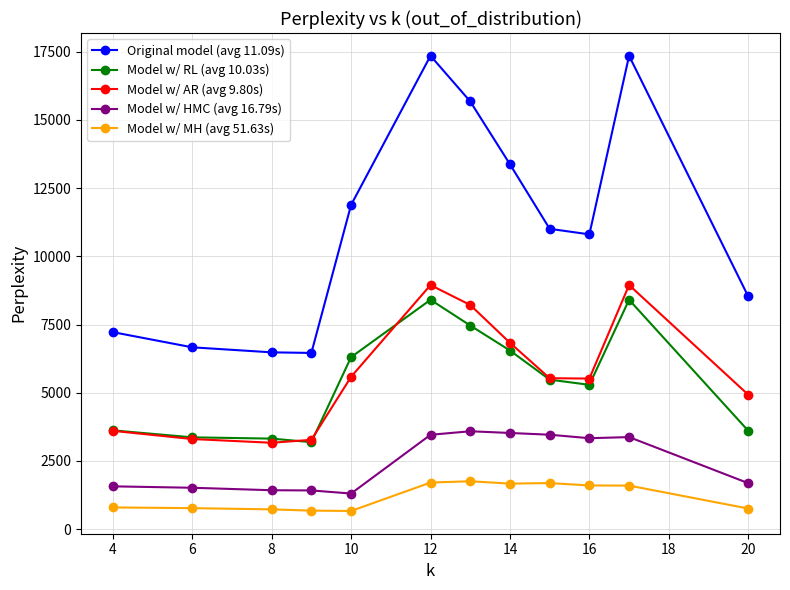

Which series has the largest total across all categories?

Original model (avg 11.09s)